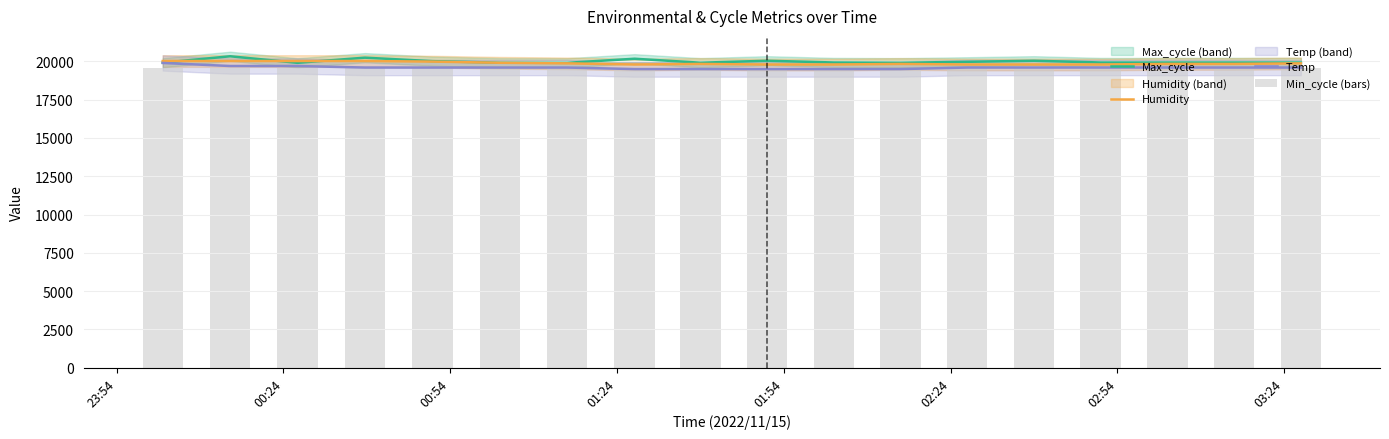

What is the maximum value for Min_cycle (bars)?

19600